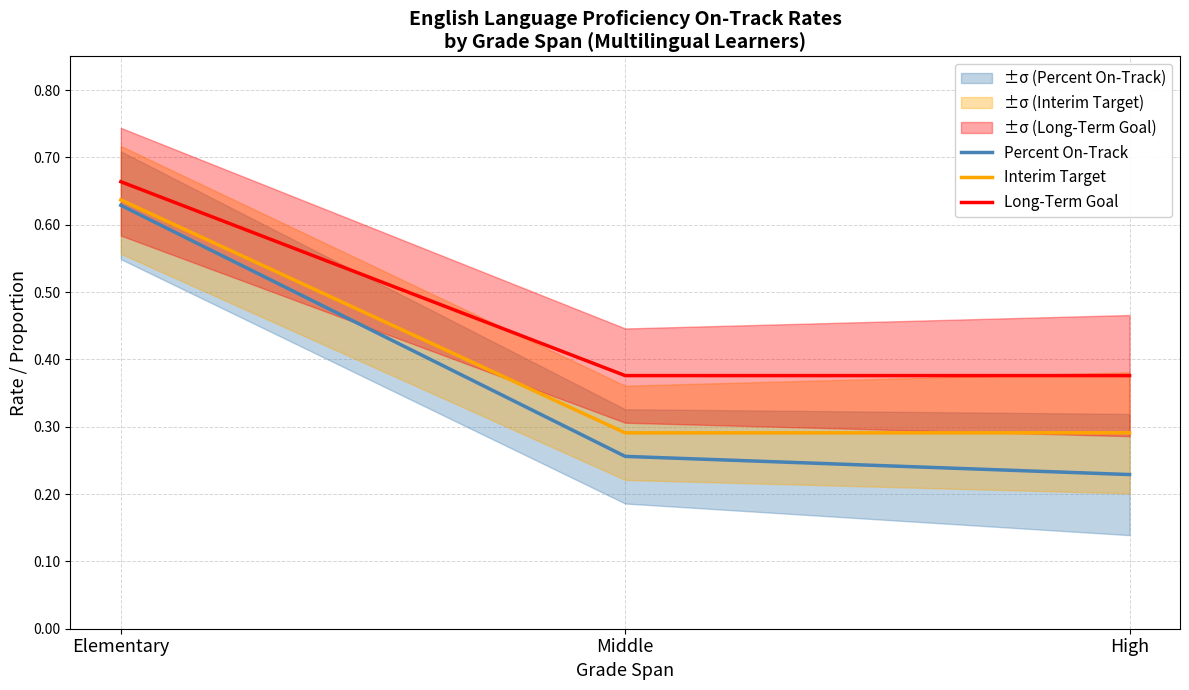

Between High and Middle, which is larger?

Middle